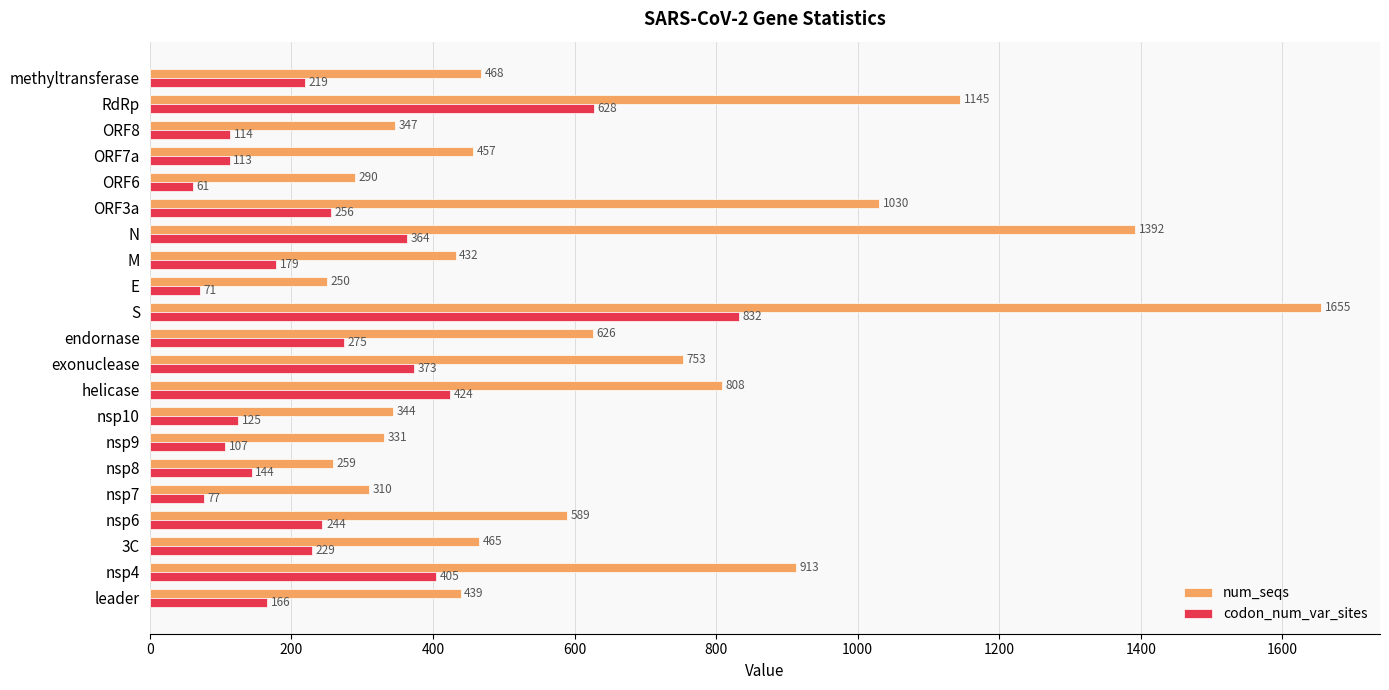

The codon_num_var_sites series shows 42 at nsp10. True or false?

False